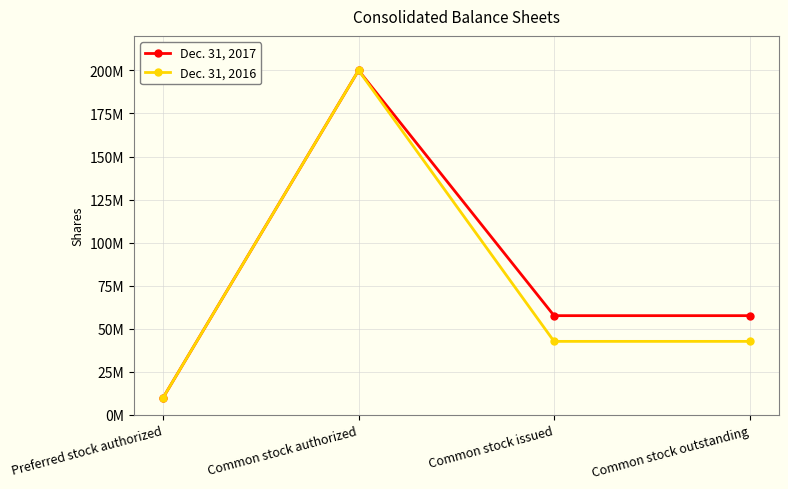

At which label does Dec. 31, 2016 reach its minimum?

Preferred stock authorized